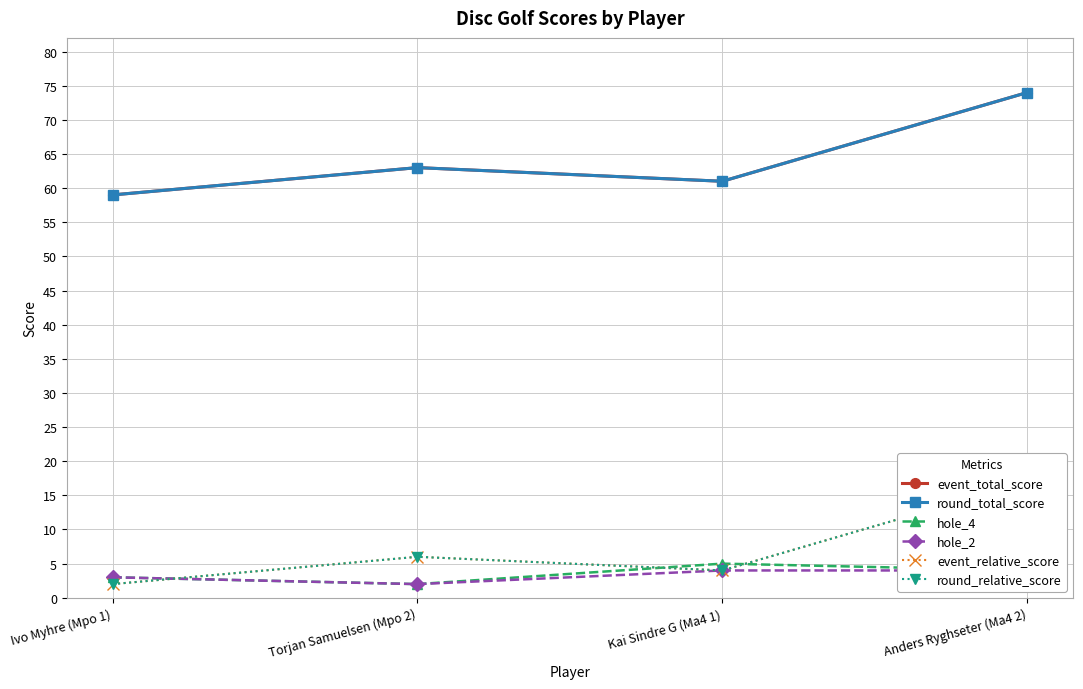

True or false: event_total_score and event_relative_score cross at least once.

False